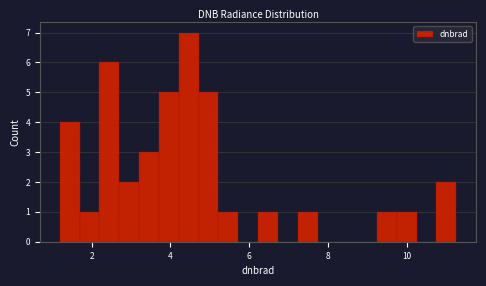

Around what value on the x-axis is the tallest bar? Give the approximate position of its centre, as read against the axis.

4.4